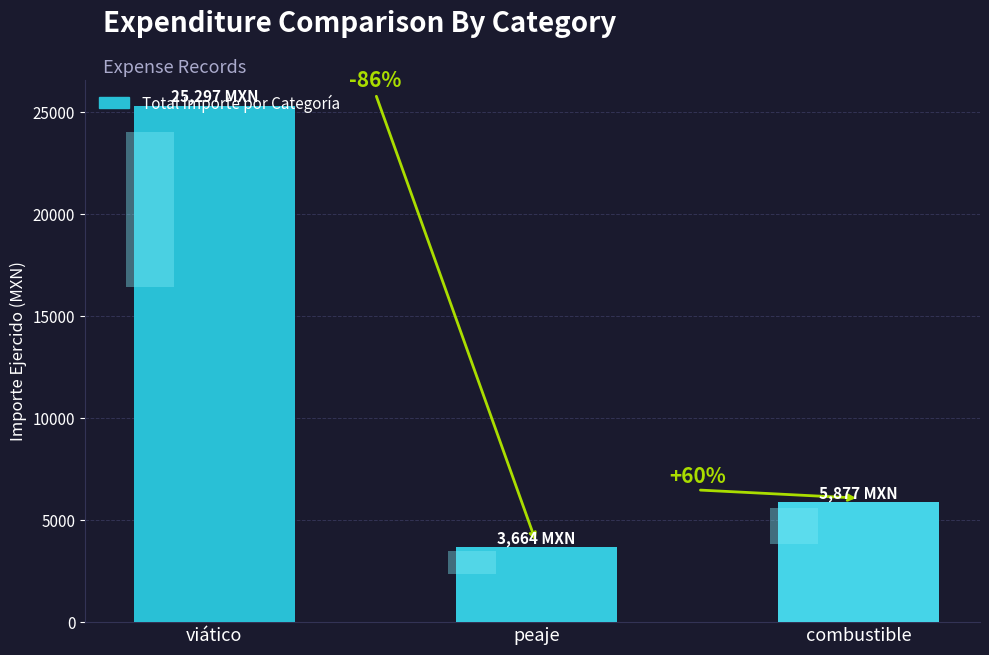

Which category has the highest value across all series?

viático